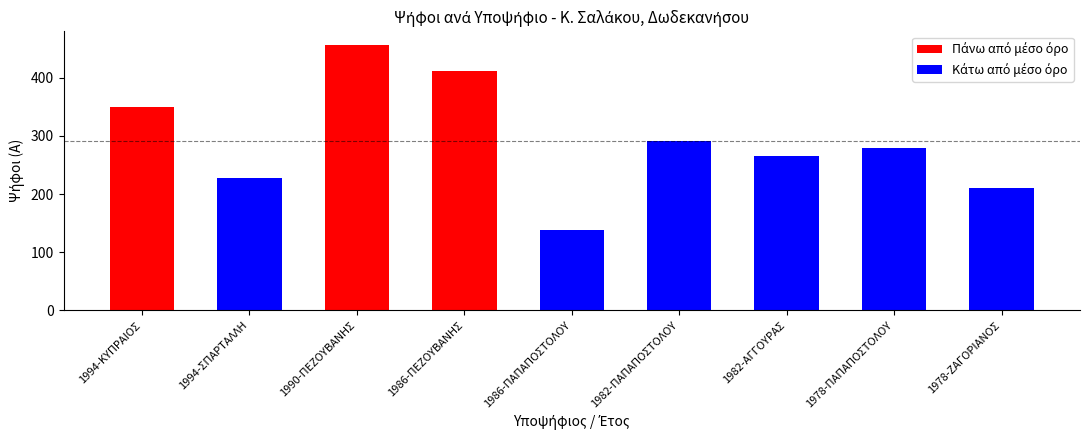

Is it true that the value at 1994-ΣΠΑΡΤΑΛΛΗ is 227?

True